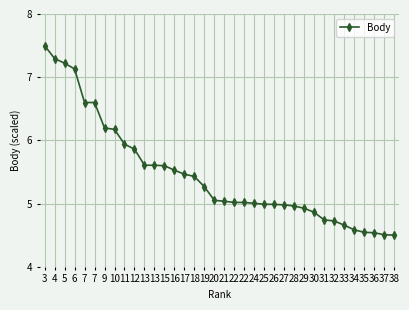

At which label is the value closest to 6?

11